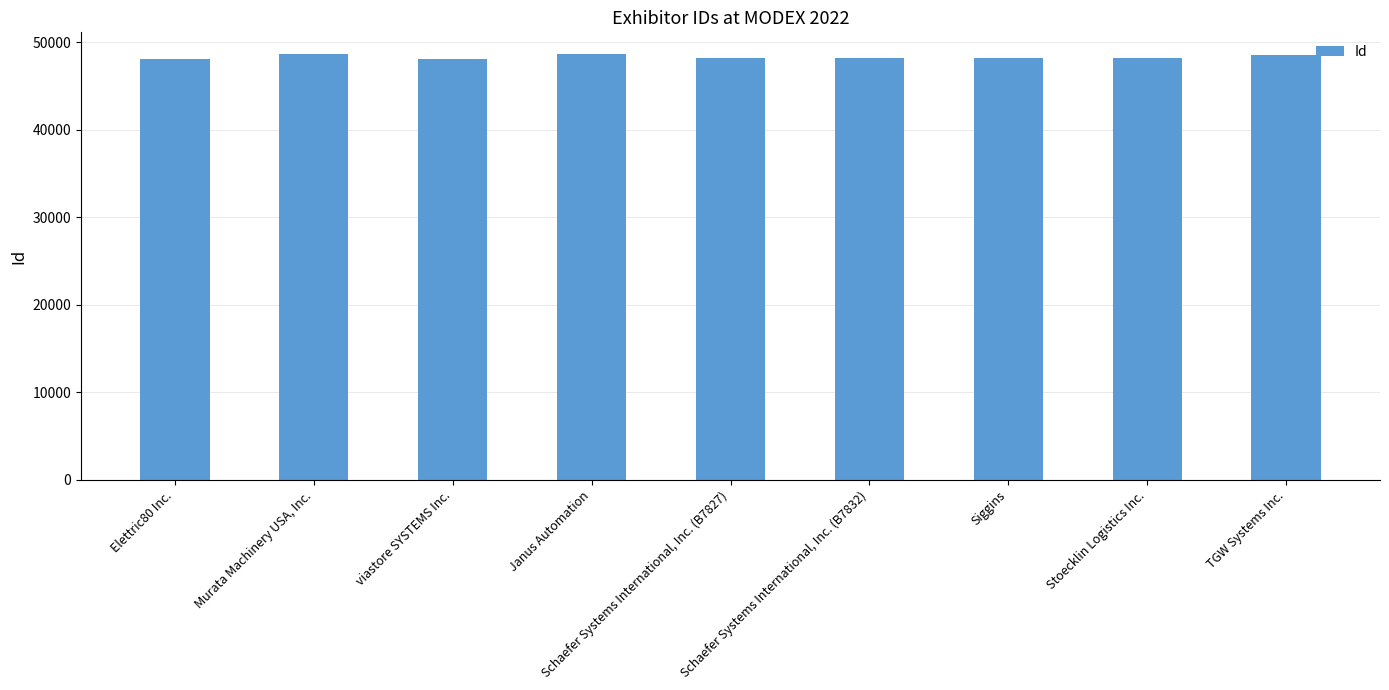

Which has a higher value, Siggins or Janus Automation?

Janus Automation